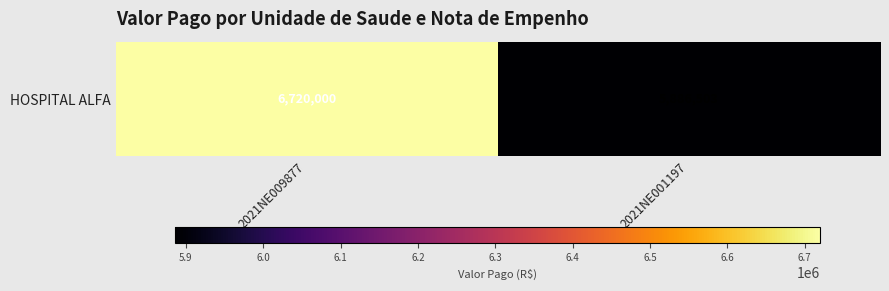

Reading right to left, what are all the values shown in this chart?

5886503.0	6720000.0